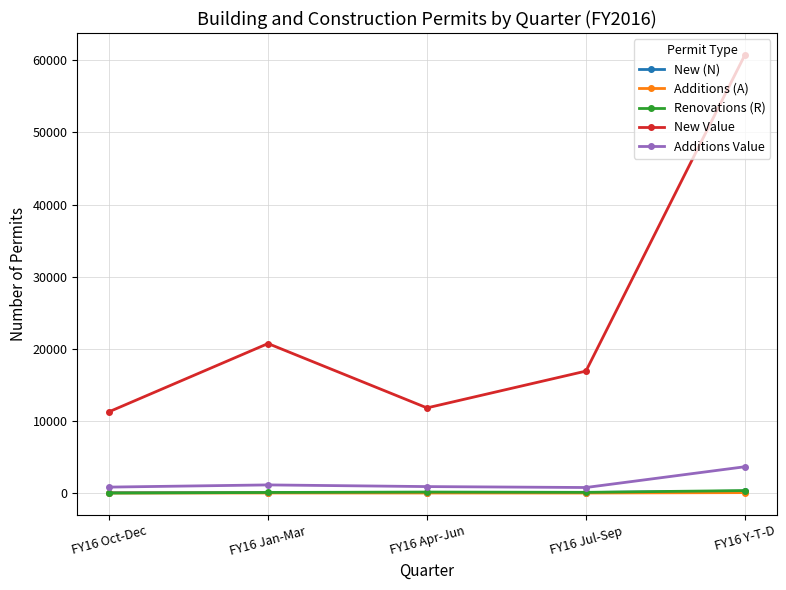

What is the label of the 1st point from the left?

FY16 Oct-Dec